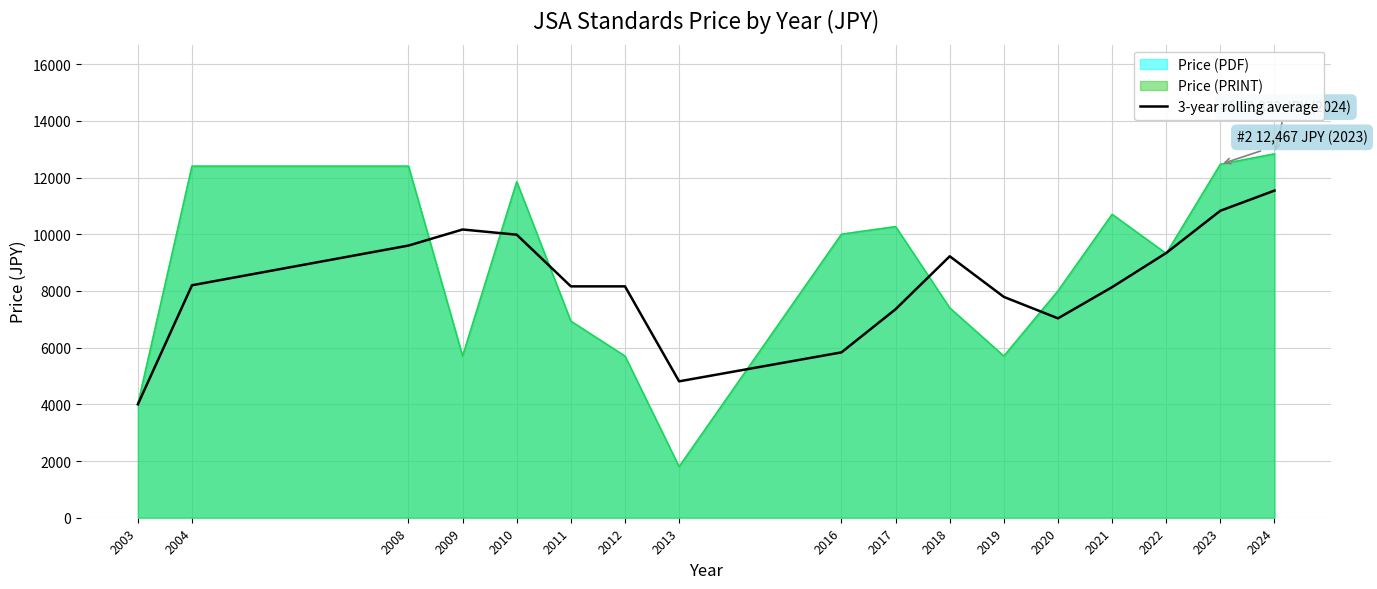

The chart shows a value of 3757.3 at 2023. True or false?

False